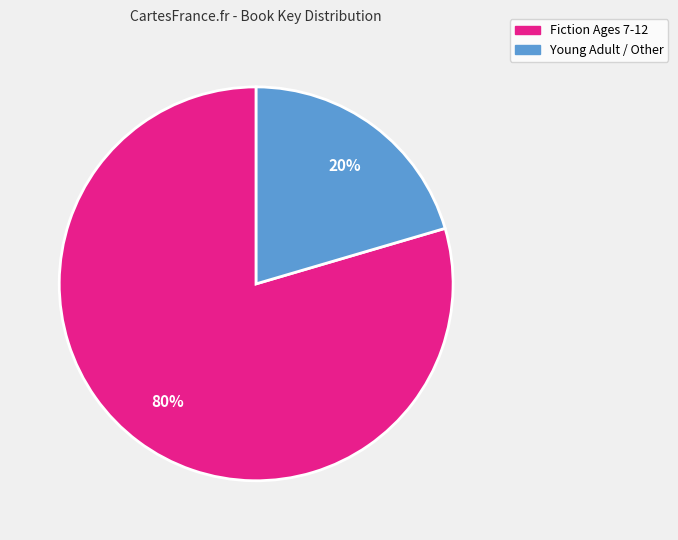

To the nearest percent, what percentage of the pie is Young Adult / Other?

20%